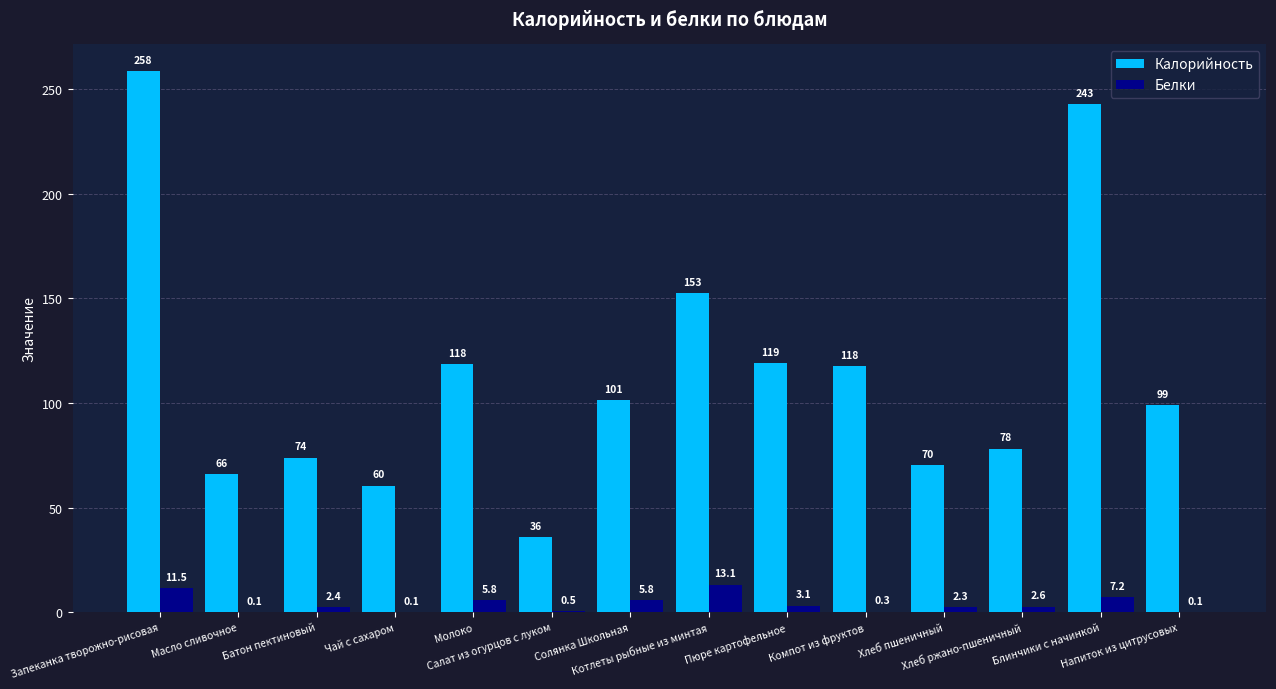

Reading left to right, list all the values displayed in this chart.

Калорийность: Запеканка творожно-рисовая=258.5	Масло сливочное=66.1	Батон пектиновый=73.9	Чай с сахаром=60.5	Молоко=118.4	Салат из огурцов с луком=35.9	Солянка Школьная=101.3	Котлеты рыбные из минтая=152.6	Пюре картофельное=119.0	Компот из фруктов=117.5	Хлеб пшеничный=70.2	Хлеб ржано-пшеничный=78.1	Блинчики с начинкой=242.9	Напиток из цитрусовых=98.9
Белки: Запеканка творожно-рисовая=11.5	Масло сливочное=0.1	Батон пектиновый=2.4	Чай с сахаром=0.1	Молоко=5.8	Салат из огурцов с луком=0.5	Солянка Школьная=5.8	Котлеты рыбные из минтая=13.1	Пюре картофельное=3.1	Компот из фруктов=0.3	Хлеб пшеничный=2.3	Хлеб ржано-пшеничный=2.6	Блинчики с начинкой=7.2	Напиток из цитрусовых=0.1